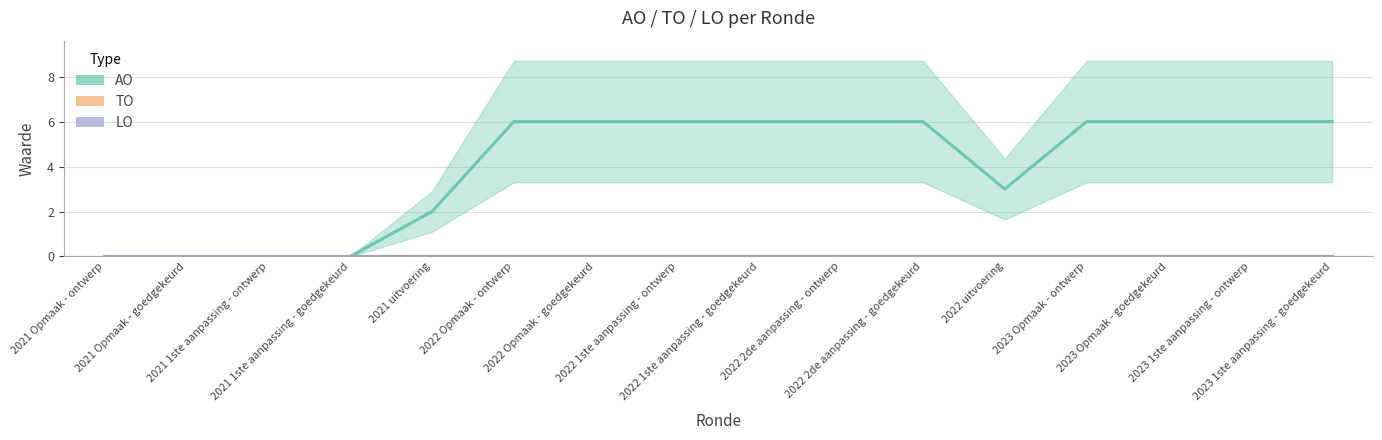

Rank the series at 2021 1ste aanpassing - goedgekeurd from highest to lowest value.

AO, TO, LO